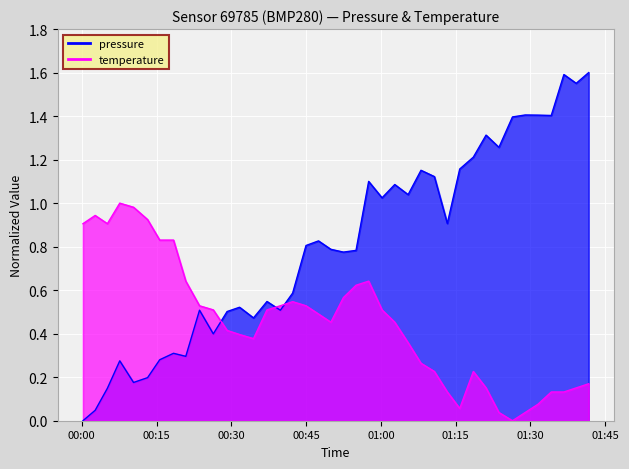

Where do temperature and pressure first cross each other?

2022-11-04T00:26:23 and 2022-11-04T00:29:09